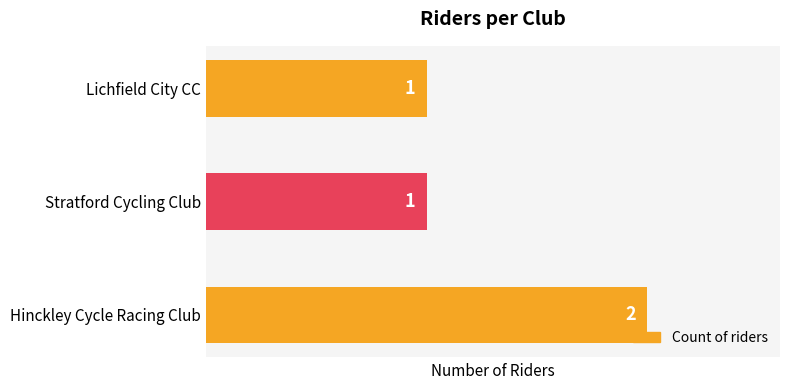

What is the sum of the values at Hinckley Cycle Racing Club and Lichfield City CC?

3